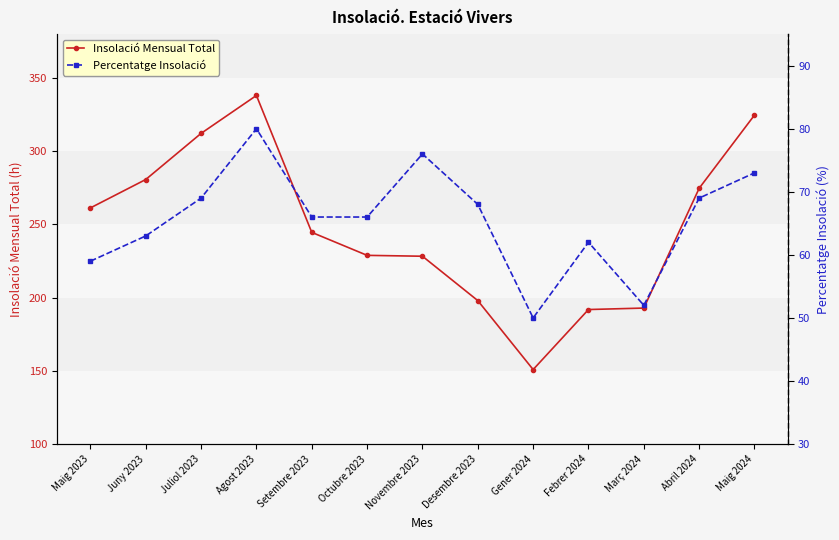

Rank the categories by Insolació Mensual Total value from lowest to highest.

Gener 2024, Febrer 2024, Març 2024, Desembre 2023, Novembre 2023, Octubre 2023, Setembre 2023, Maig 2023, Abril 2024, Juny 2023, Juliol 2023, Maig 2024, Agost 2023